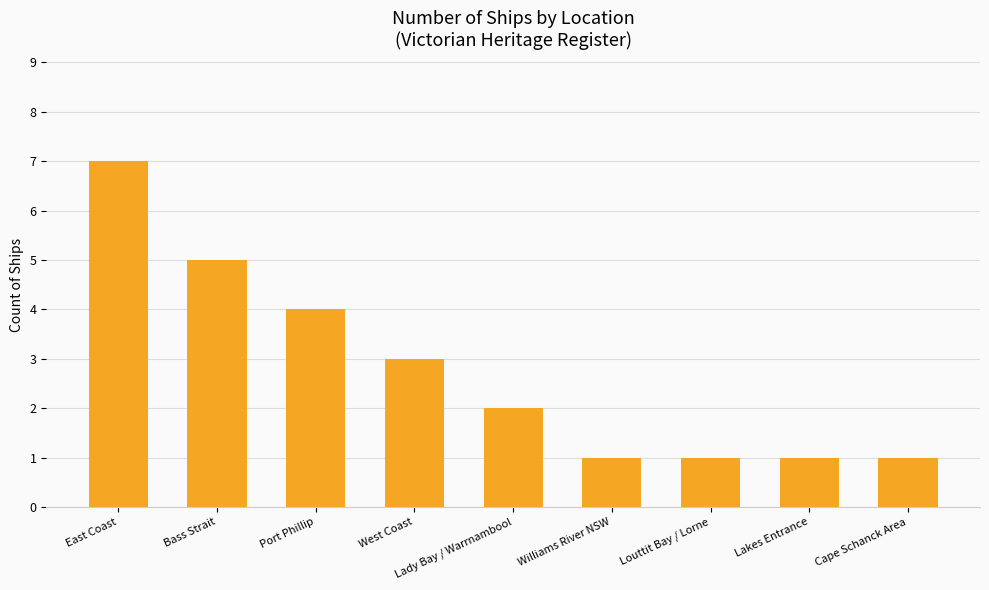

What is the label of the 8th bar from the left?

Lakes Entrance